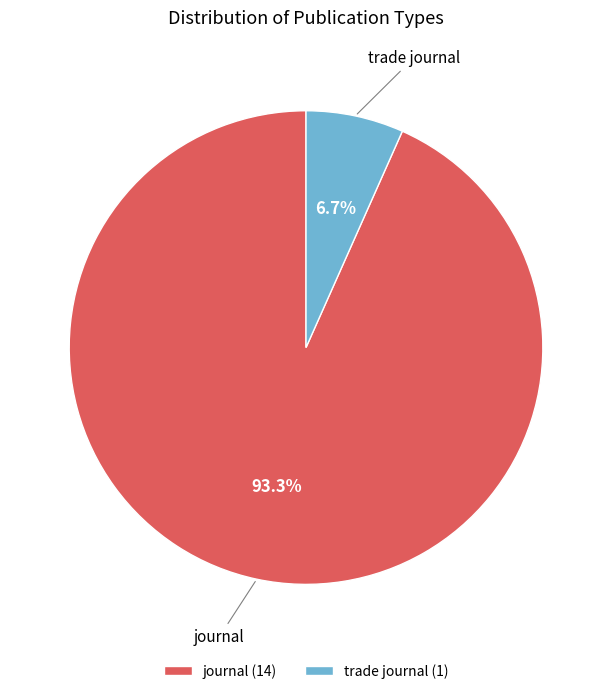

Is it true that journal is 79% of the pie?

False